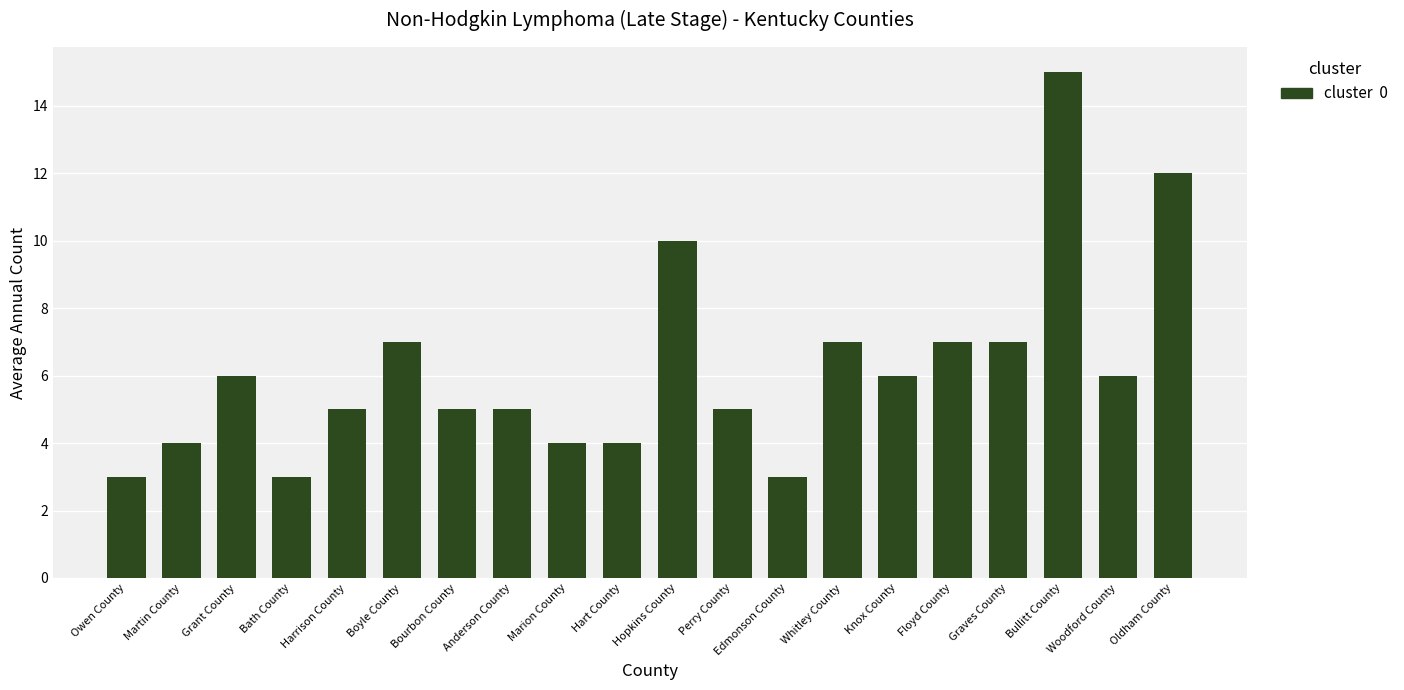

Reading left to right, transcribe all the data shown in this chart.

Owen County=3	Martin County=4	Grant County=6	Bath County=3	Harrison County=5	Boyle County=7	Bourbon County=5	Anderson County=5	Marion County=4	Hart County=4	Hopkins County=10	Perry County=5	Edmonson County=3	Whitley County=7	Knox County=6	Floyd County=7	Graves County=7	Bullitt County=15	Woodford County=6	Oldham County=12